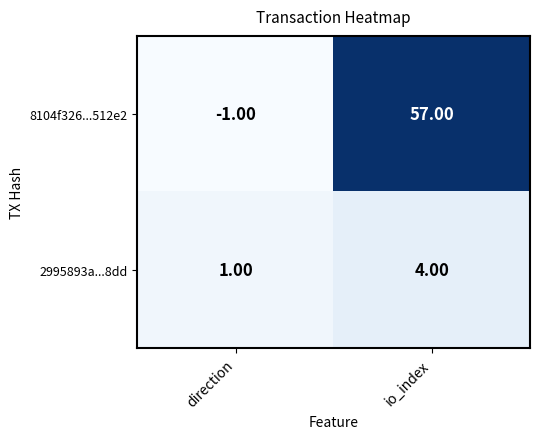

At how many categories does at least one series exceed 6?

1